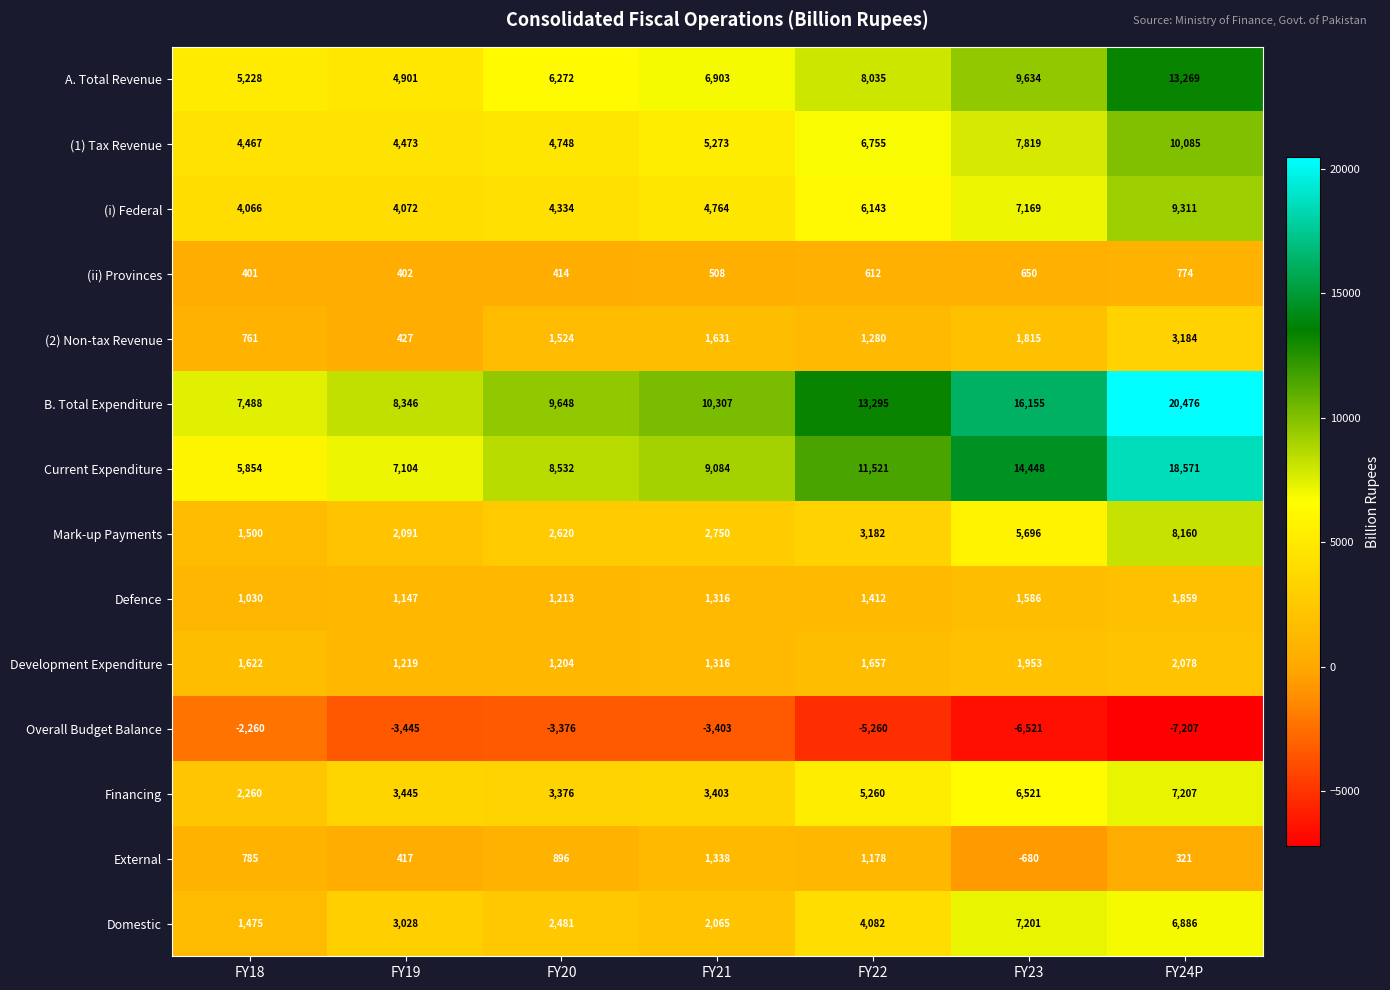

Which series has the widest spread of values?

B. Total Expenditure